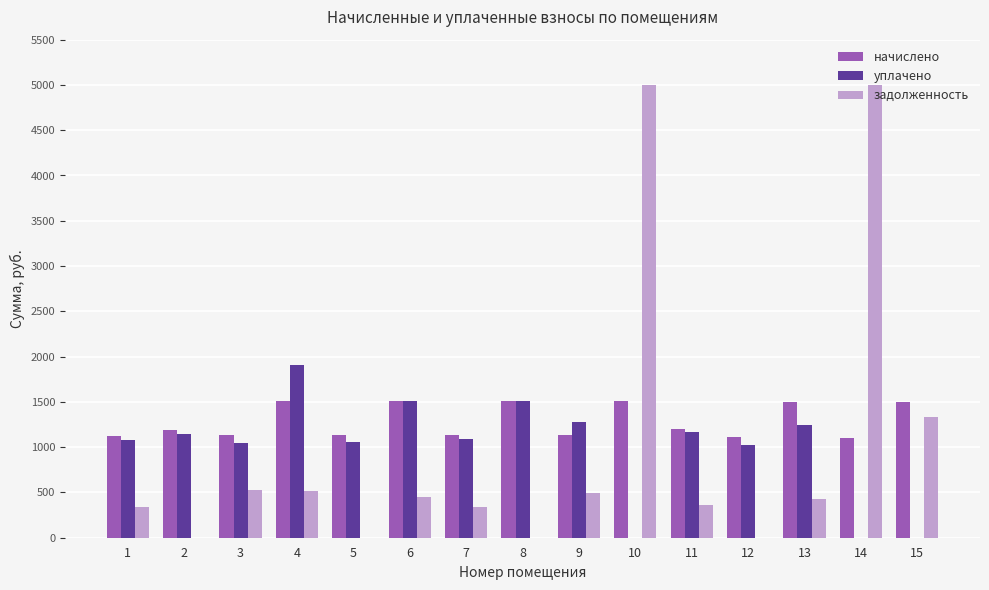

The начислено series shows 1133.7 at 5. True or false?

True